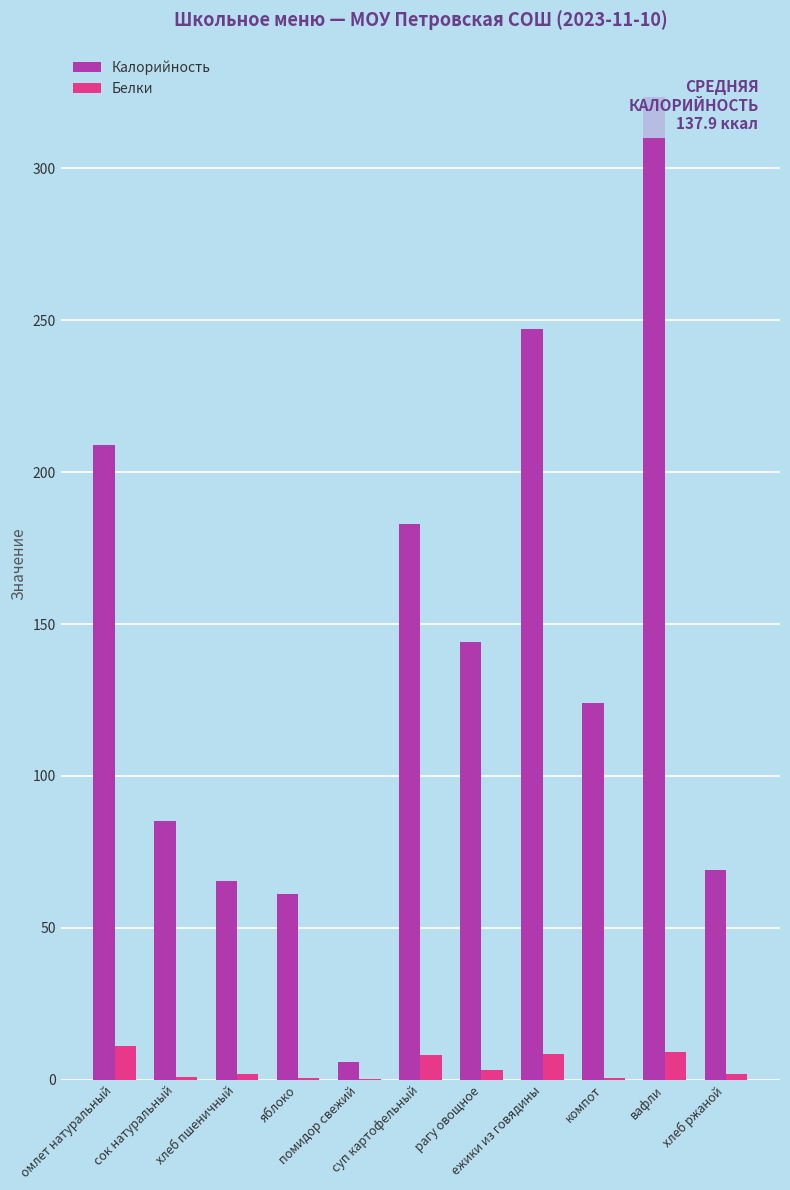

What is the greatest value displayed?

323.4